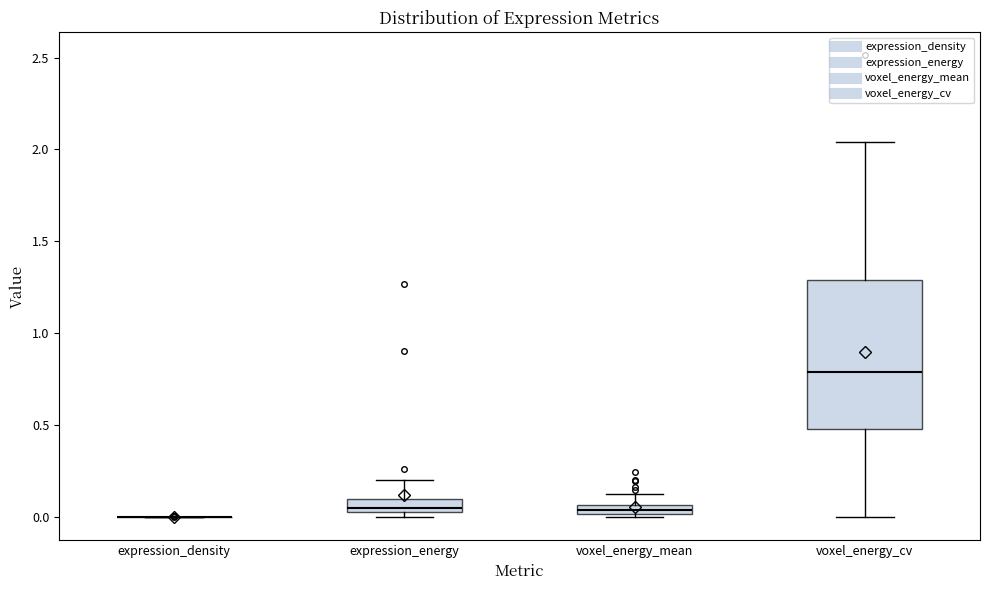

Comparing the boxes themselves (not the whiskers), which one is the tallest?

voxel_energy_cv